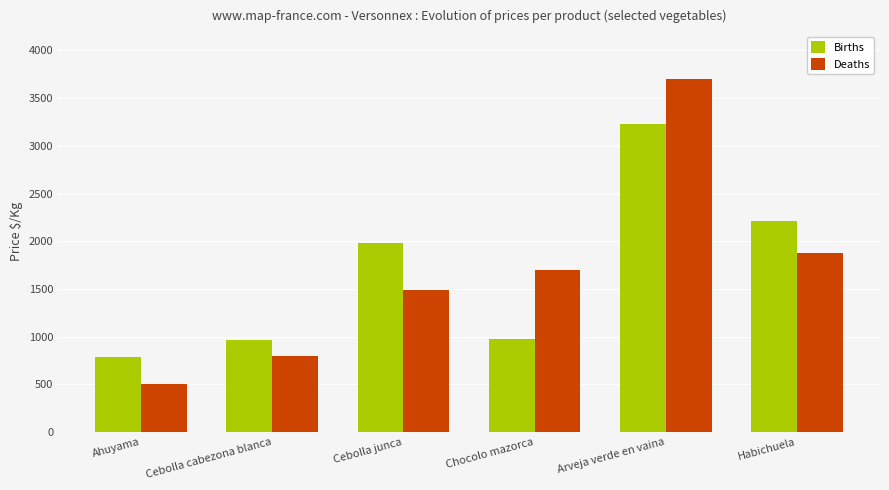

Is it true that Deaths equals 3700 at Arveja verde en vaina?

True